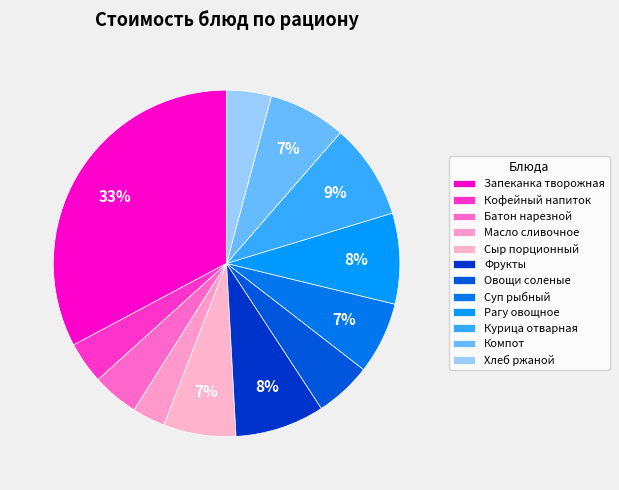

How many slices are in this pie chart?

12